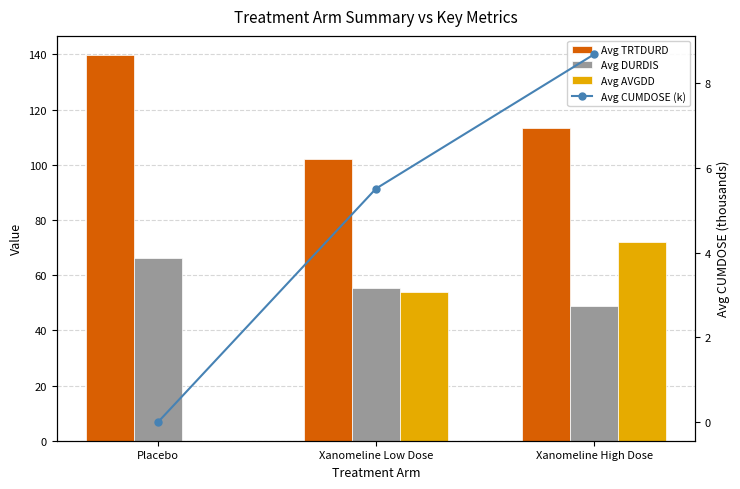

What is the difference between the maximum and minimum values in the Avg DURDIS series?

17.5